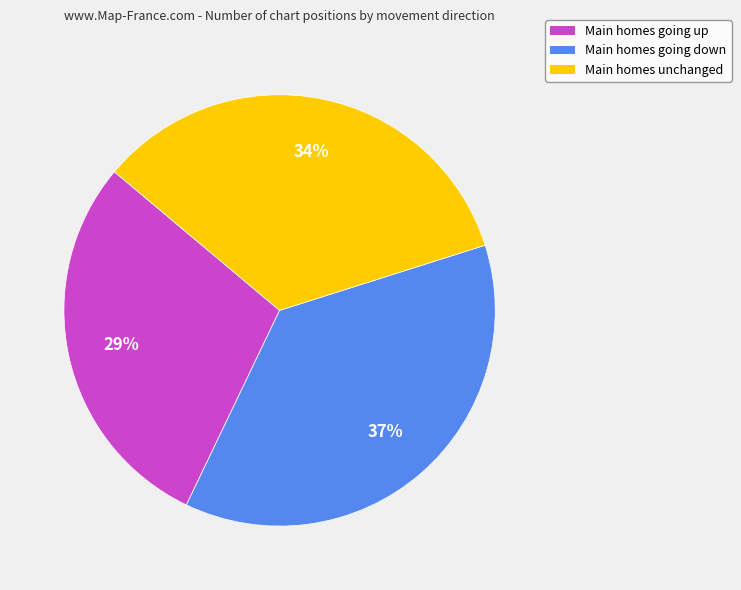

Rank the categories by value from highest to lowest.

Main homes going down, Main homes unchanged, Main homes going up